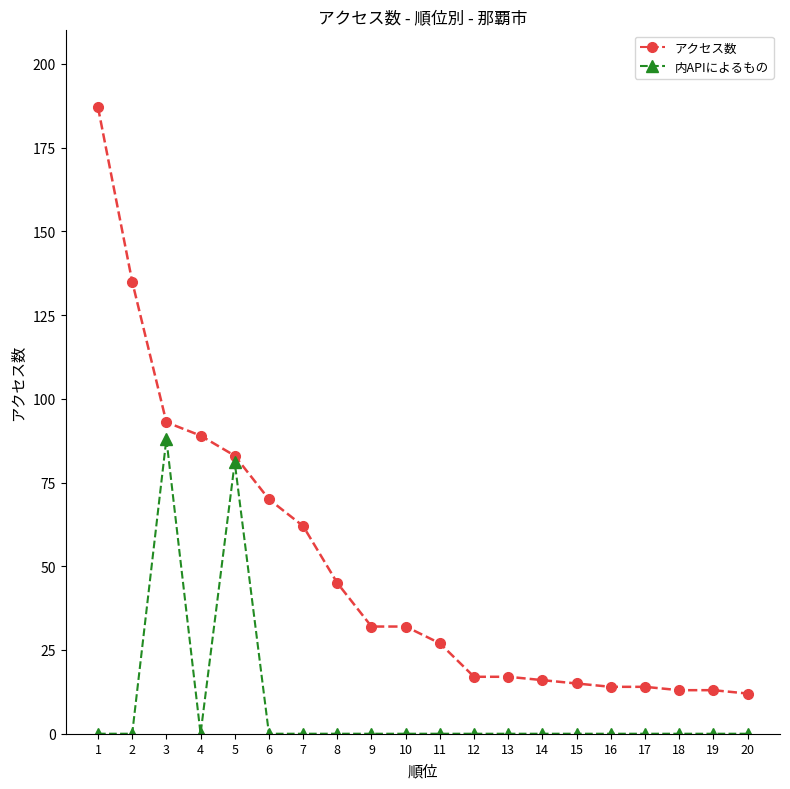

List the series in order of their peak value, lowest first.

内APIによるもの, アクセス数